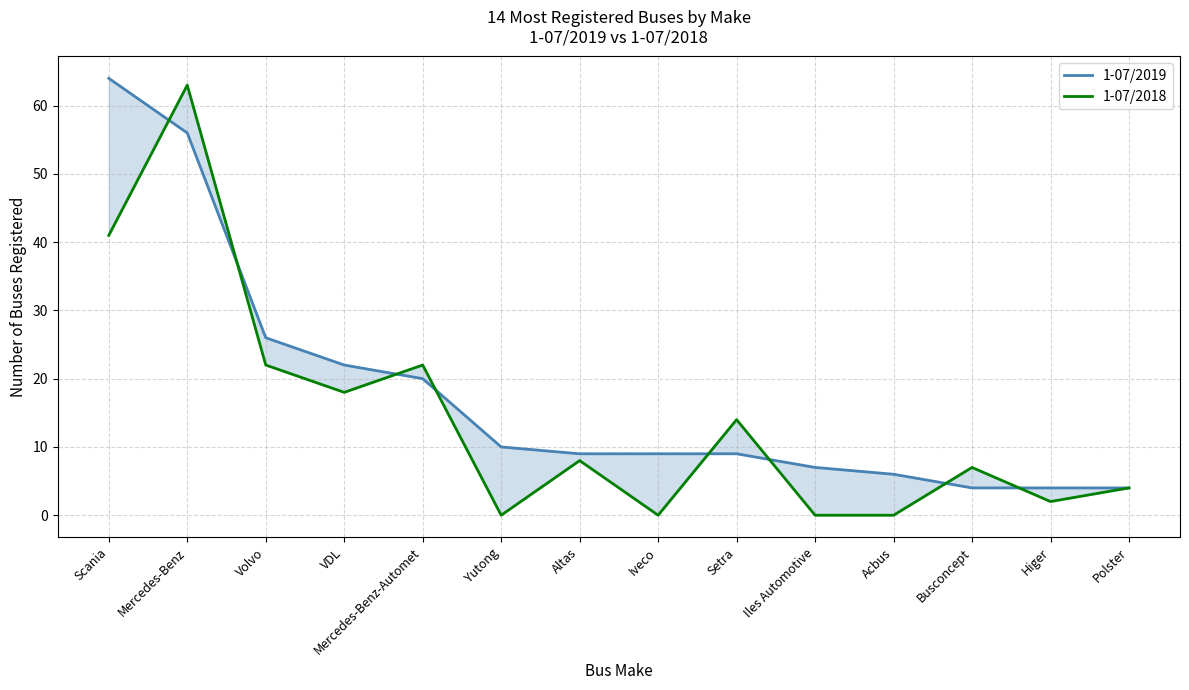

Which category has the lowest value in the 1-07/2018 series?

Yutong